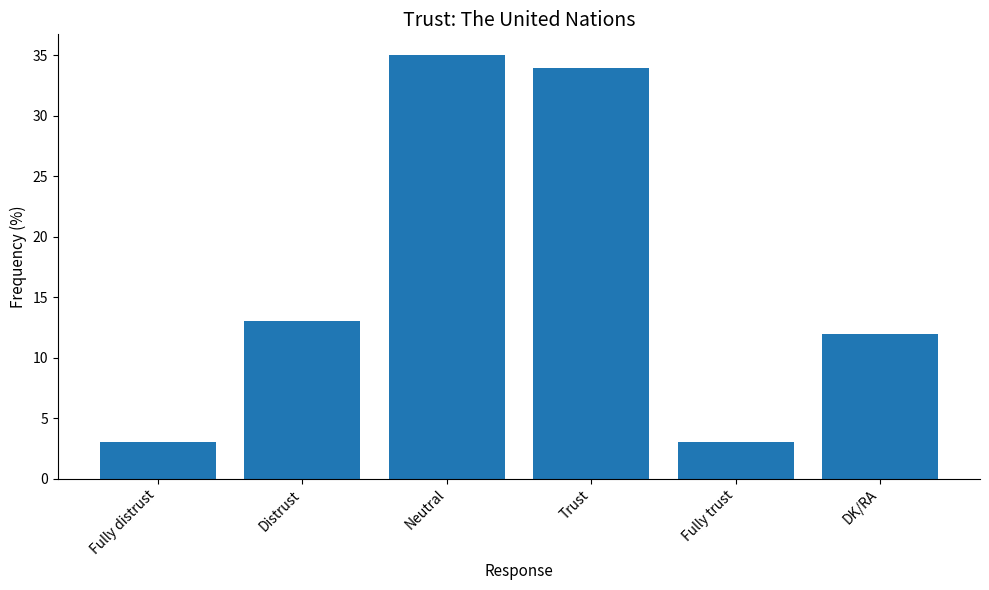

What value does the data have at DK/RA, to the nearest 10?

10